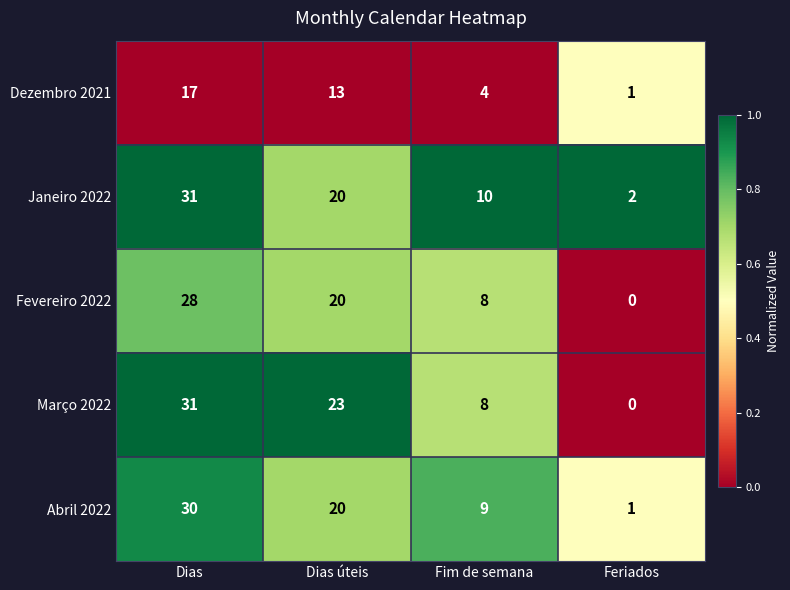

Reading right to left, transcribe all the data shown in this chart.

Dezembro 2021: 1	4	13	17
Janeiro 2022: 2	10	20	31
Fevereiro 2022: 0	8	20	28
Março 2022: 0	8	23	31
Abril 2022: 1	9	20	30